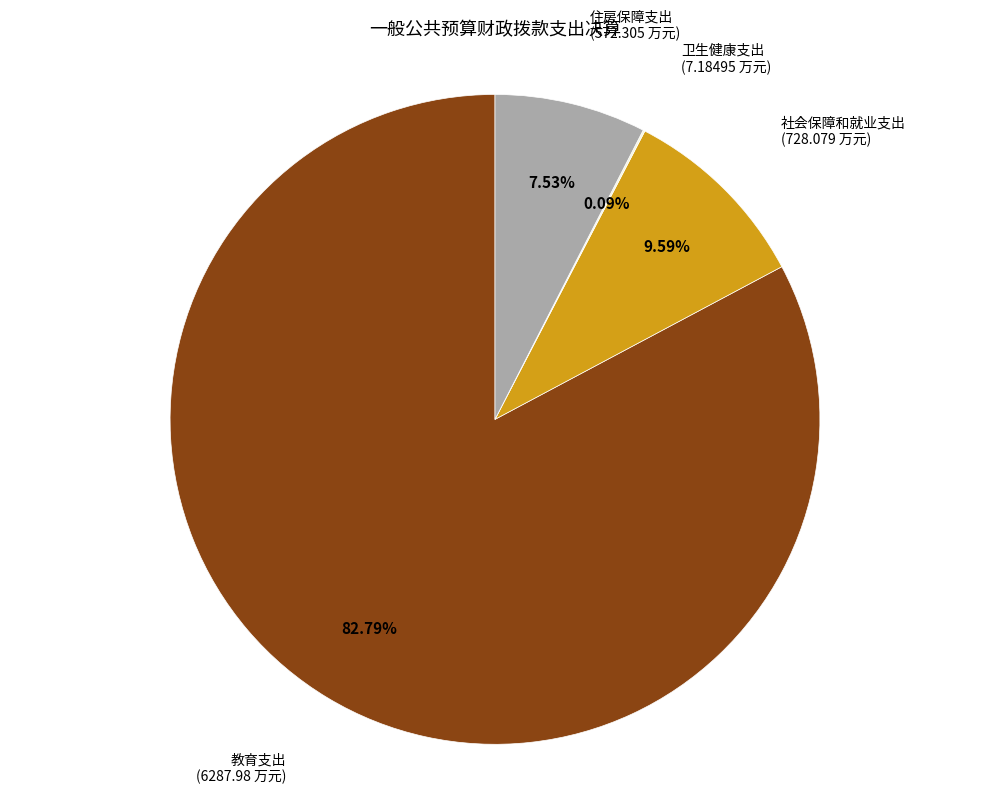

Which has a higher value, 住房保障支出 or 社会保障和就业支出?

社会保障和就业支出